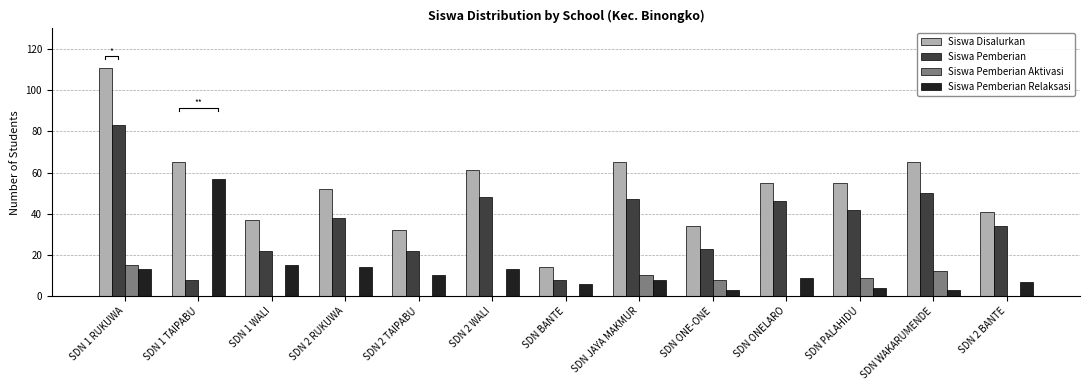

What is the value of the Siswa Disalurkan bar at the 5th from the left?

32